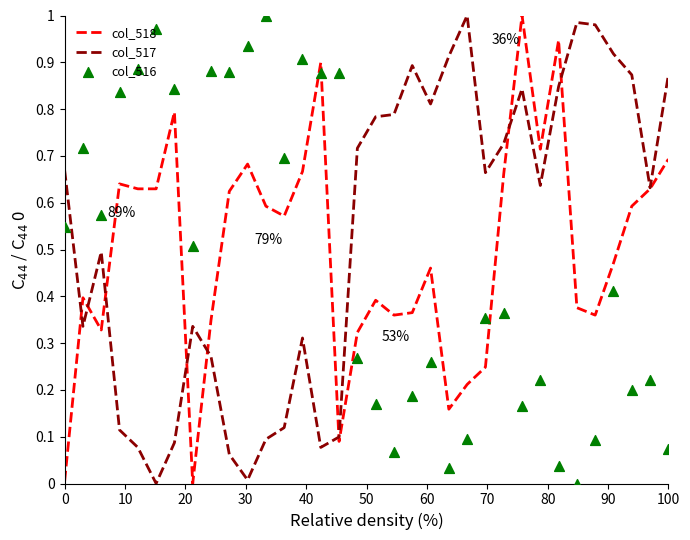

Is the value of col_517 at 31 greater than the value of col_516 at 27?

Yes